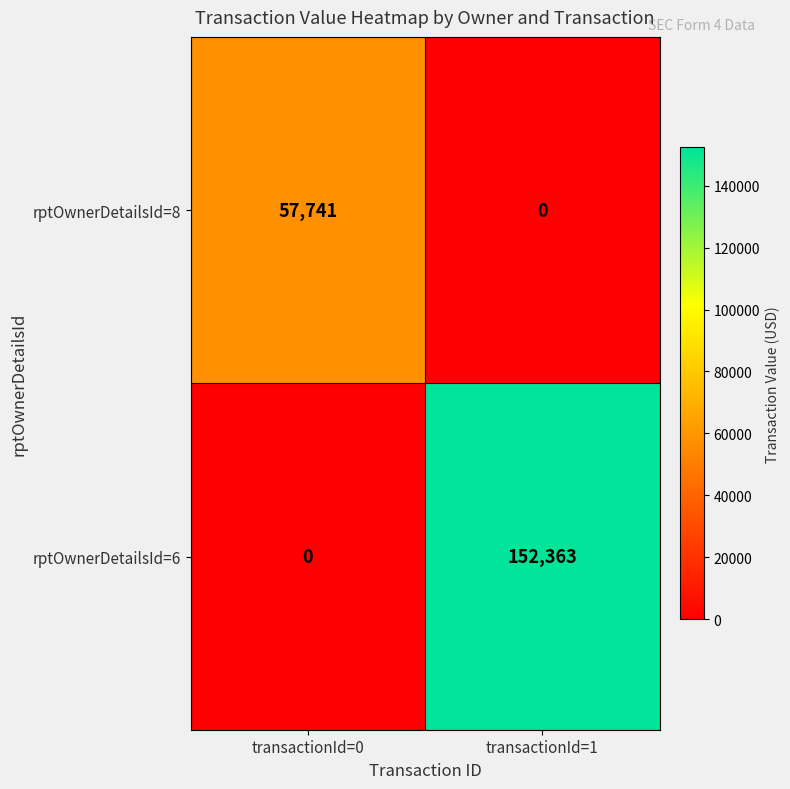

Reading left to right, transcribe all the data shown in this chart.

rptOwnerDetailsId=8: 57741	0
rptOwnerDetailsId=6: 0	152363